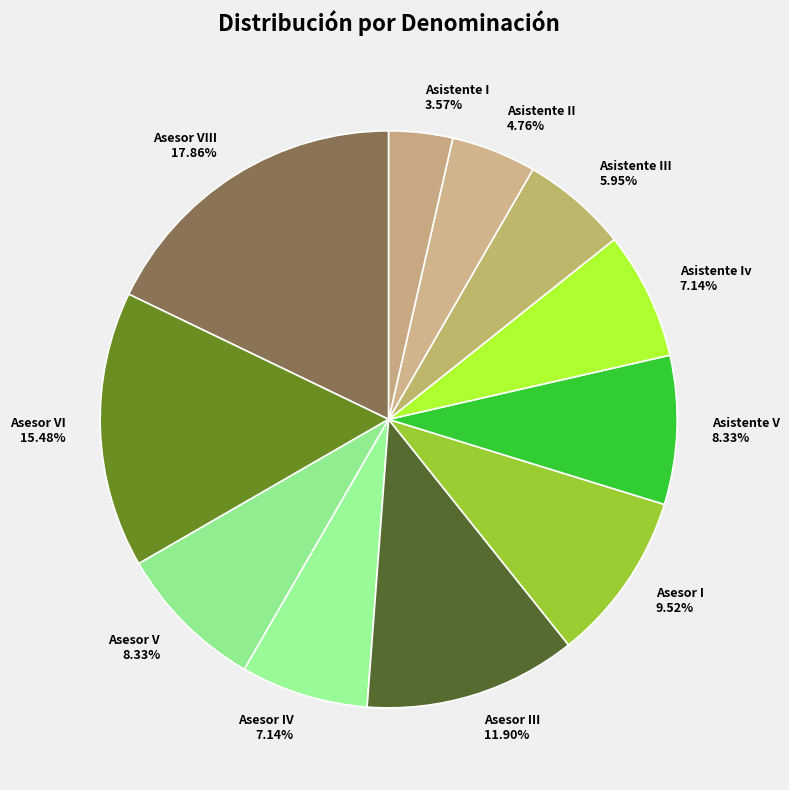

Combined, do Asistente II and Asistente V account for over 50%?

No